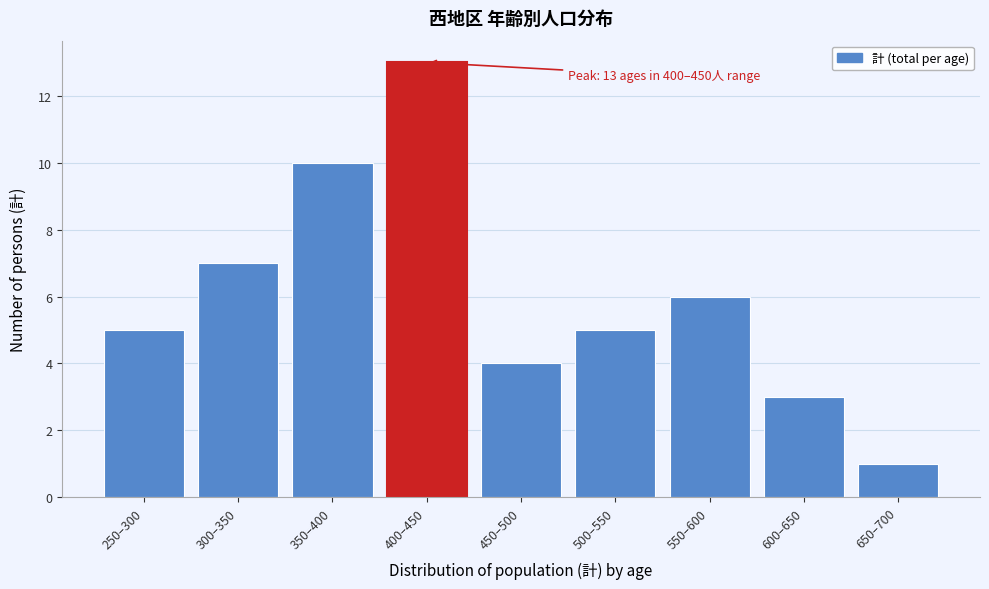

Reading right to left, transcribe all the data shown in this chart.

650–700=1	600–650=3	550–600=6	500–550=5	450–500=4	400–450=13	350–400=10	300–350=7	250–300=5